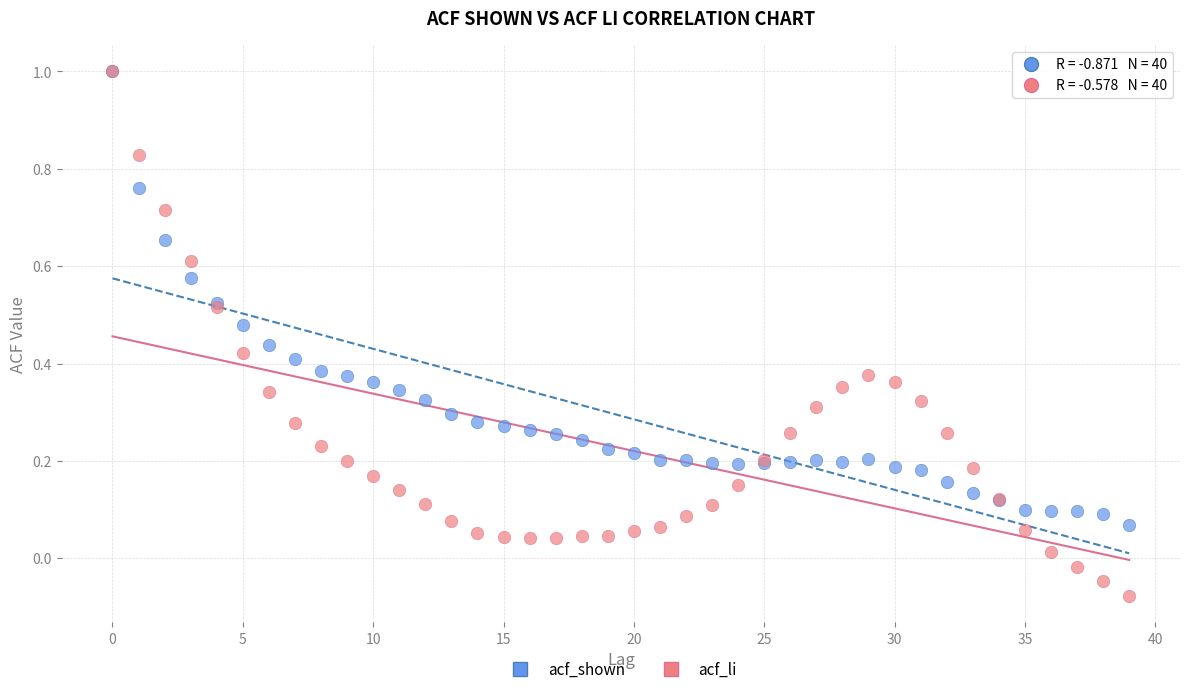

Which series has the largest Y range (max minus min)?

acf_li